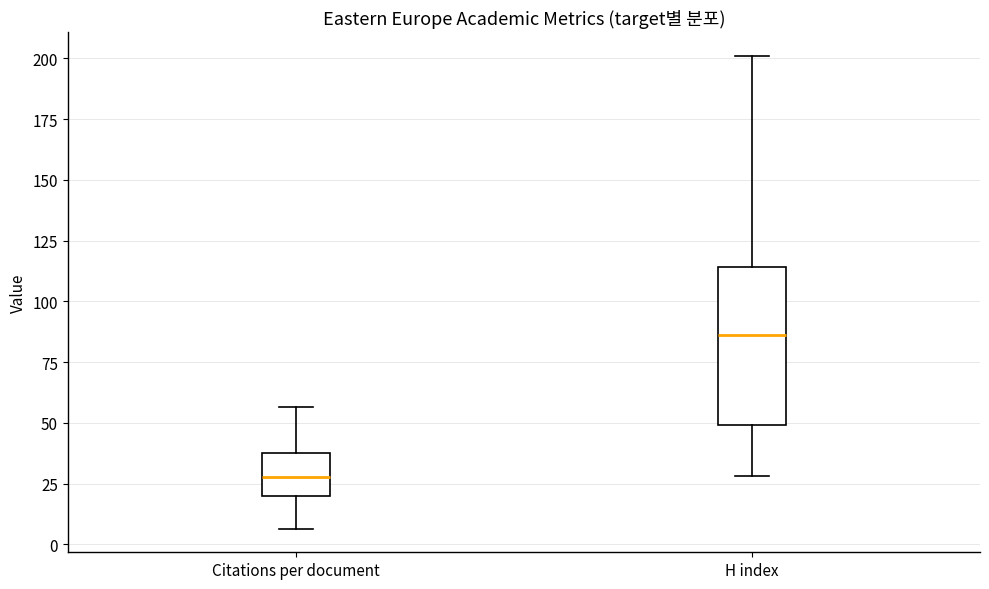

Comparing the boxes themselves (not the whiskers), which one is the tallest?

H index